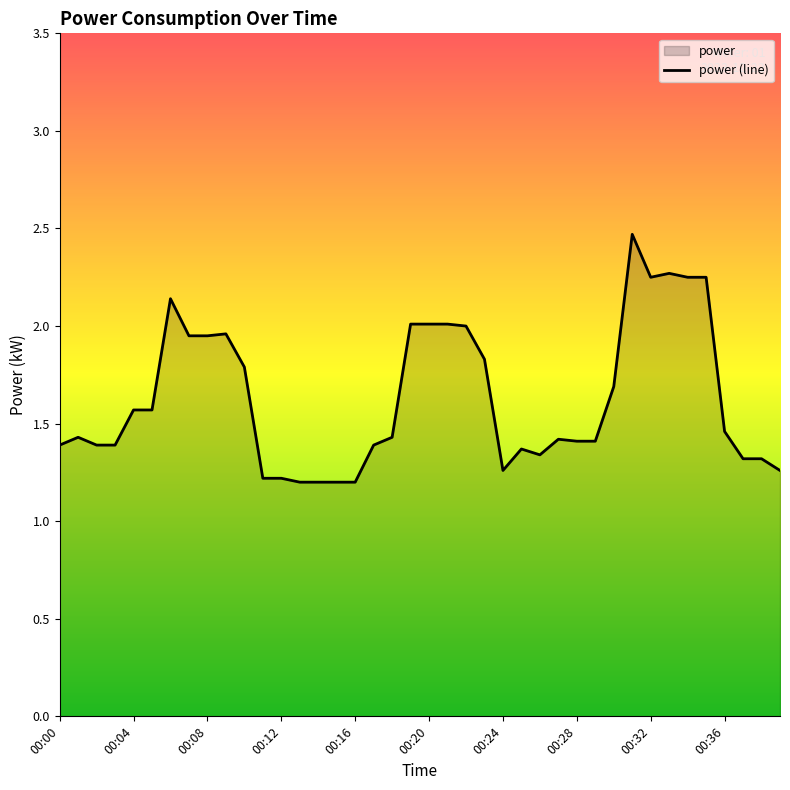

Reading left to right, what are all the values shown in this chart?

1.4	1.4	1.4	1.4	1.6	1.6	2.1	1.9	1.9	2.0	1.8	1.2	1.2	1.2	1.2	1.2	1.2	1.4	1.4	2.0	2.0	2.0	2.0	1.8	1.3	1.4	1.3	1.4	1.4	1.4	1.7	2.5	2.2	2.3	2.2	2.2	1.5	1.3	1.3	1.3